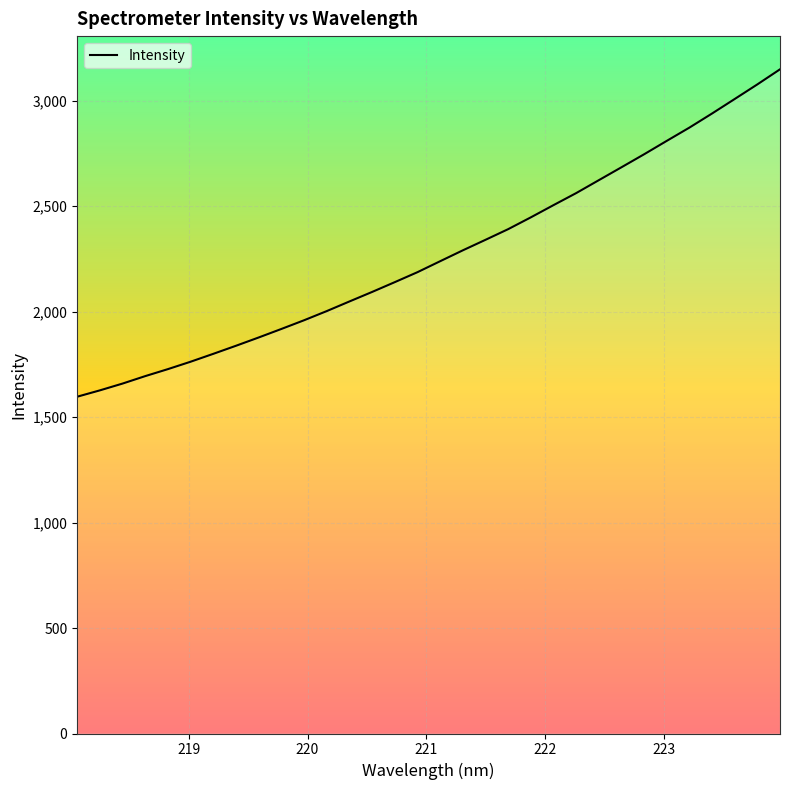

What is the greatest value displayed?

3149.5